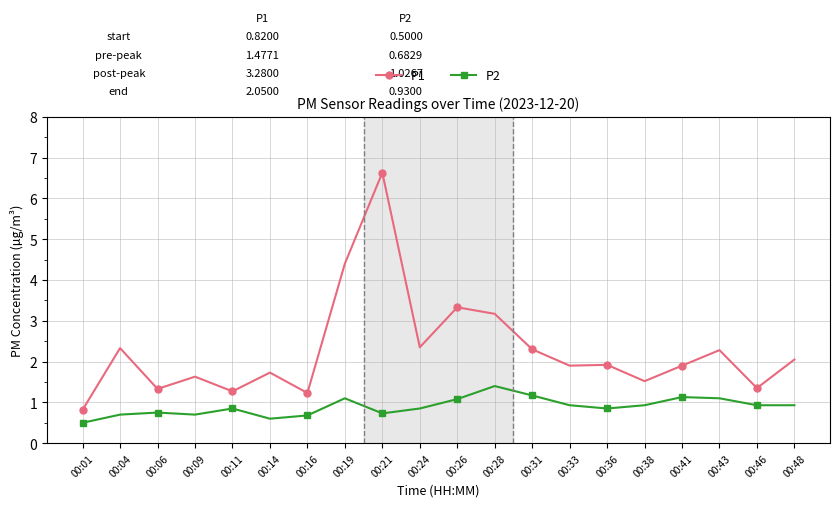

What is the value of the P1 point at the 8th from the left?

4.4